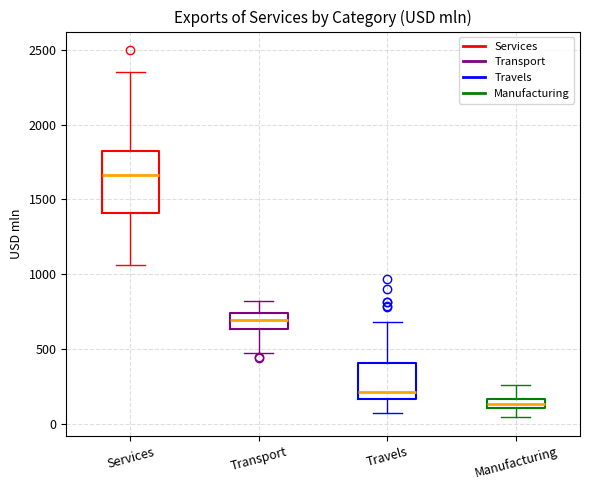

Which box's median line is the highest?

Services